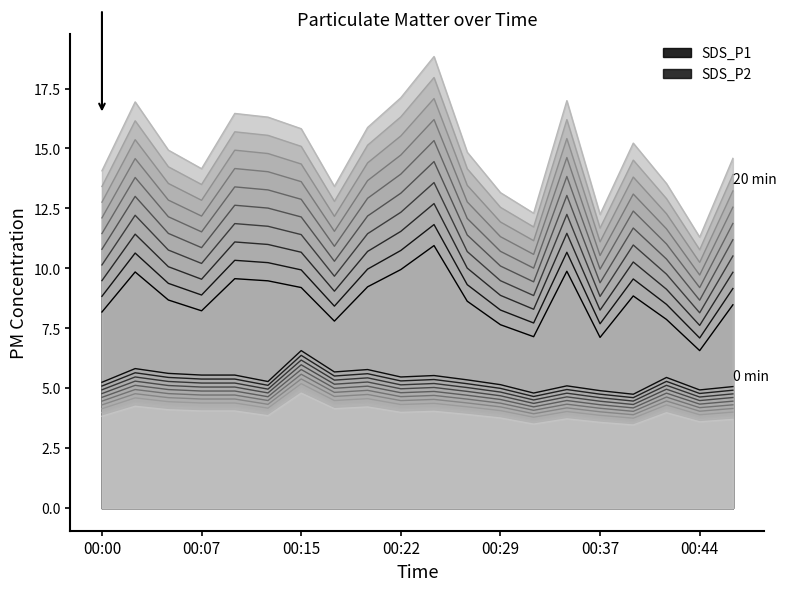

Rank the categories by SDS_P2 value from highest to lowest.

00:15, 00:02, 00:19, 00:17, 00:05, 00:07, 00:10, 00:24, 00:22, 00:42, 00:27, 00:12, 00:00, 00:29, 00:34, 00:46, 00:44, 00:37, 00:32, 00:39